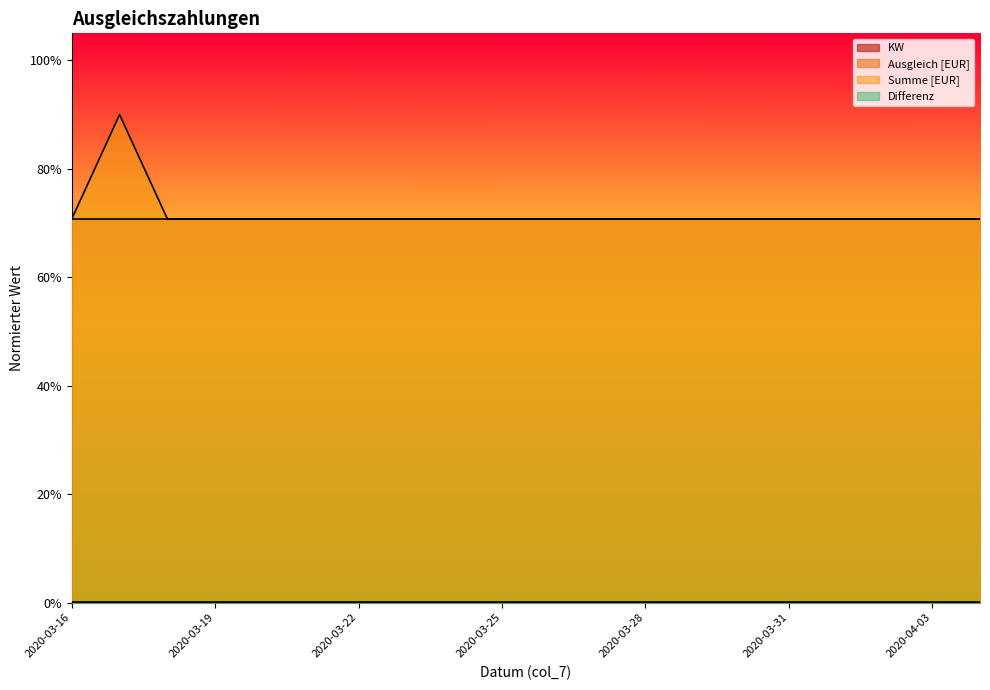

Between 2020-03-23 and 2020-04-03, which is larger?

2020-04-03